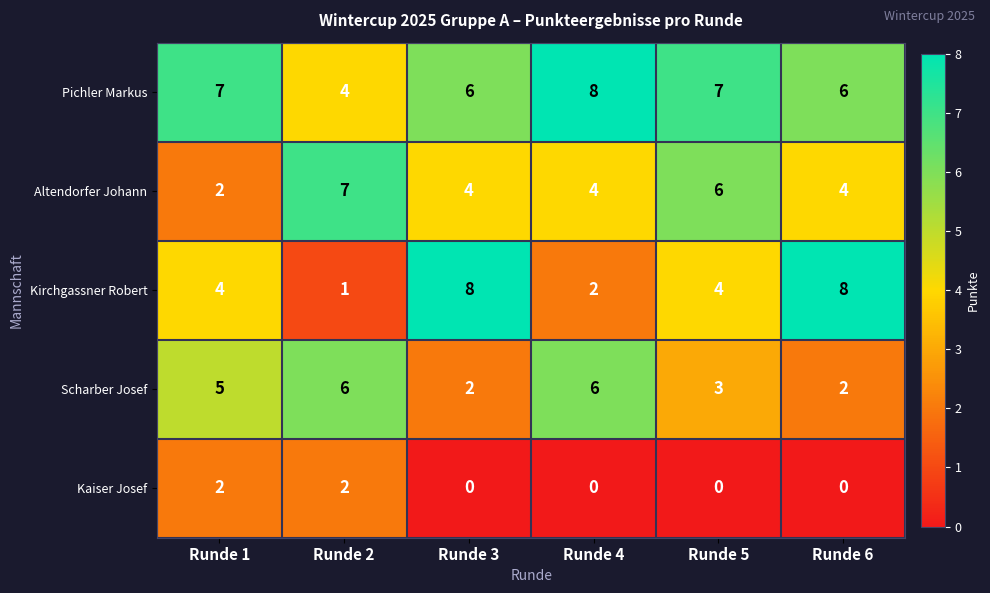

The Altendorfer Johann series shows 6 at Runde 4. True or false?

False